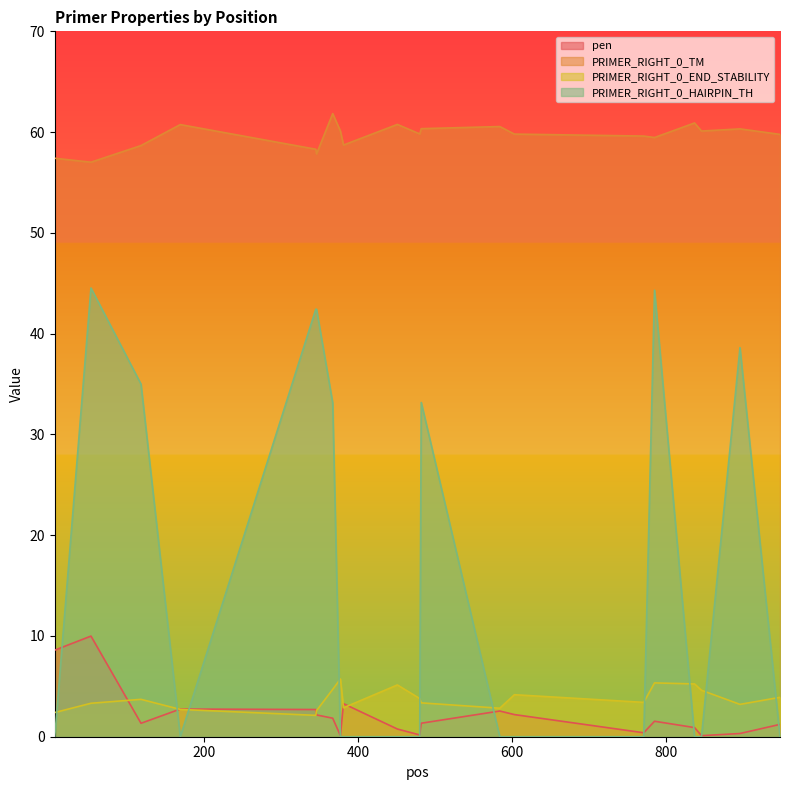

Reading left to right, list all the values displayed in this chart.

pen: 8.6	10.0	1.3	2.7	2.7	2.2	1.8	0.1	3.3	0.8	0.2	1.3	2.6	2.2	0.4	1.5	0.9	0.1	0.3	1.2
PRIMER_RIGHT_0_TM: 57.4	57.0	58.7	60.7	58.3	57.8	61.8	60.1	58.7	60.8	59.8	60.3	60.6	59.8	59.6	59.5	60.9	60.1	60.3	59.8
PRIMER_RIGHT_0_END_STABILITY: 2.4	3.3	3.7	2.7	2.1	2.6	4.7	5.7	2.9	5.1	3.8	3.4	2.8	4.2	3.4	5.3	5.2	4.6	3.2	3.9
PRIMER_RIGHT_0_HAIRPIN_TH: 0.0	44.5	35.0	0.0	42.4	42.4	33.1	0.0	0.0	0.0	0.0	33.2	0.0	0.0	0.0	44.3	0.0	0.0	38.6	0.0